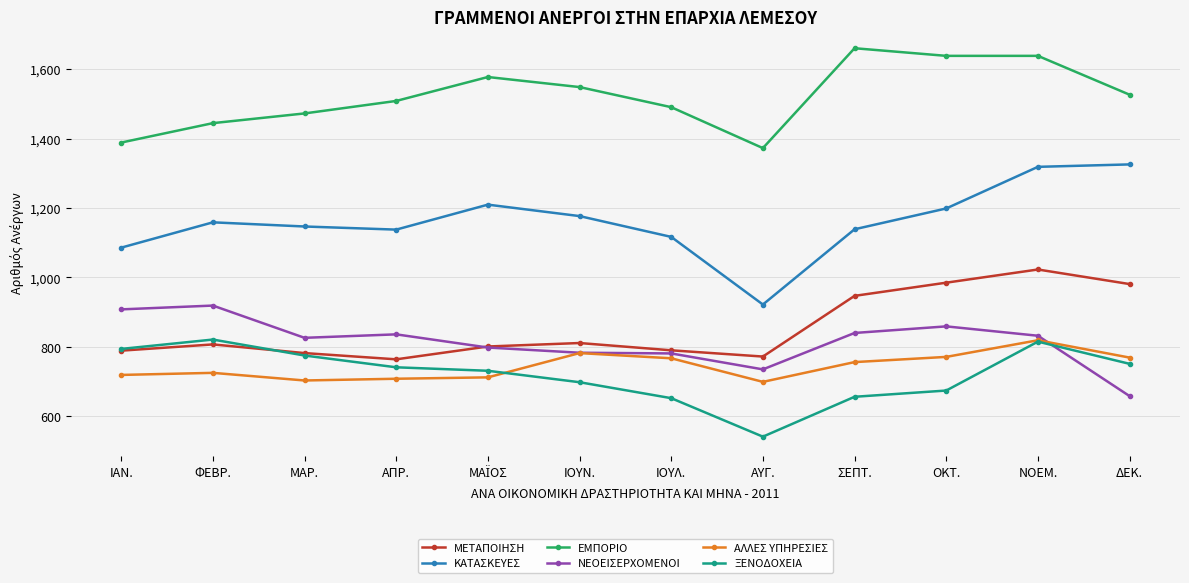

Rank the series at ΣΕΠΤ. from lowest to highest value.

ΞΕΝΟΔΟΧΕΙΑ, ΑΛΛΕΣ ΥΠΗΡΕΣΙΕΣ, ΝΕΟΕΙΣΕΡΧΟΜΕΝΟΙ, ΜΕΤΑΠΟΙΗΣΗ, ΚΑΤΑΣΚΕΥΕΣ, ΕΜΠΟΡΙΟ